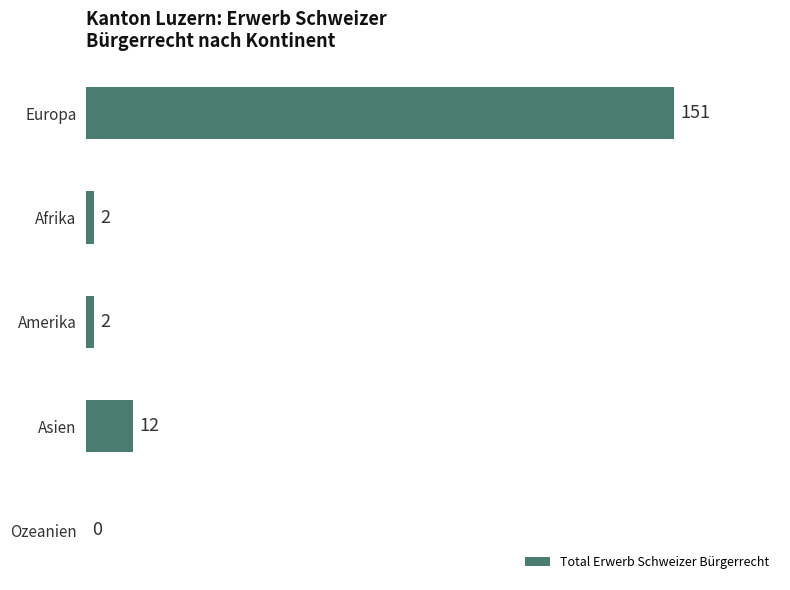

Reading top to bottom, list all the values displayed in this chart.

Europa=151	Afrika=2	Amerika=2	Asien=12	Ozeanien=0